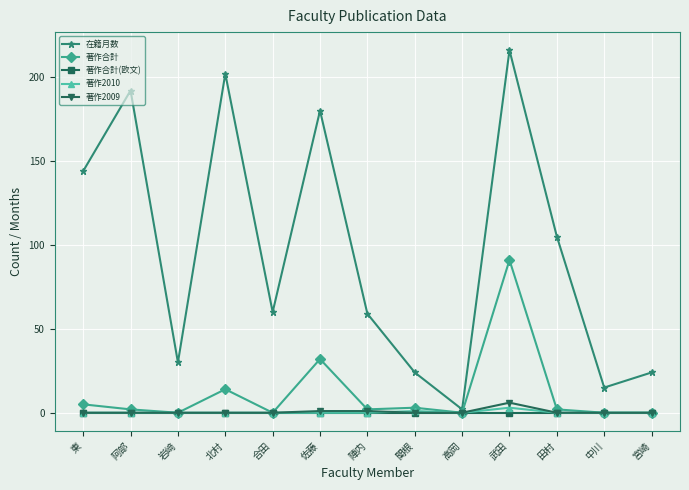

What position from the left is 北村?

4